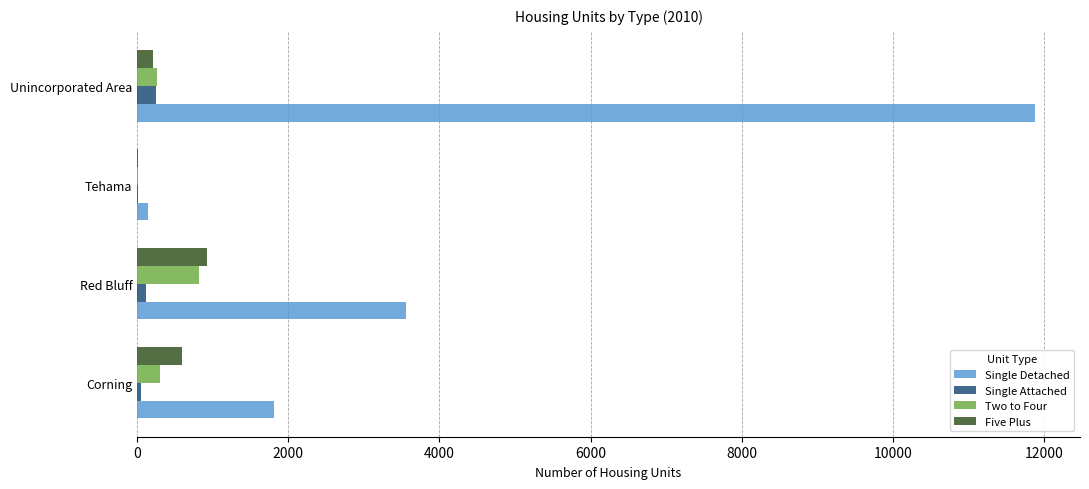

What is the sum of all Single Detached values?

17393